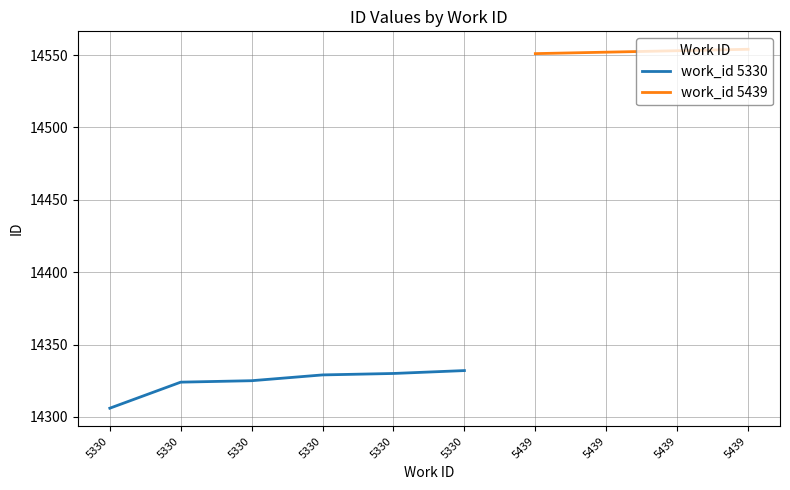

Which label corresponds to the smallest value in the chart?

5330